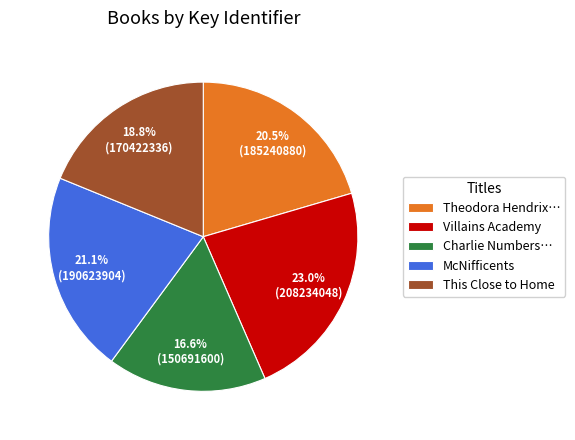

To the nearest percent, what is the combined percentage of Villains Academy and This Close to Home?

42%